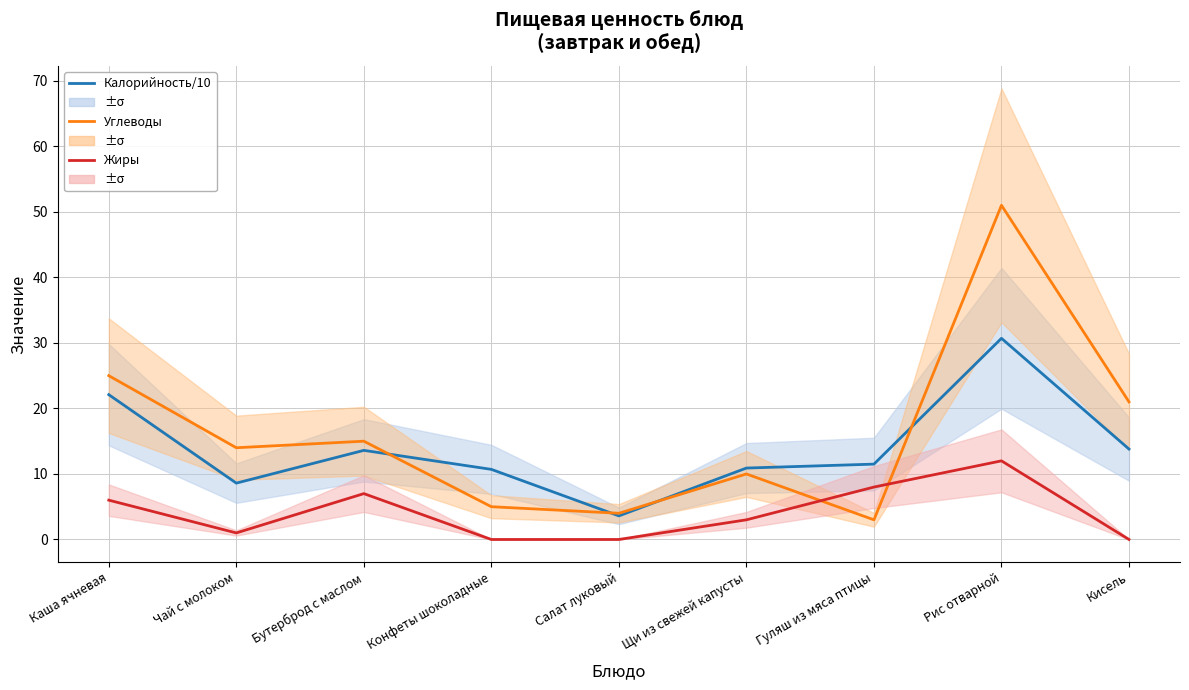

Which series changed the most between Чай с молоком and Рис отварной?

Углеводы